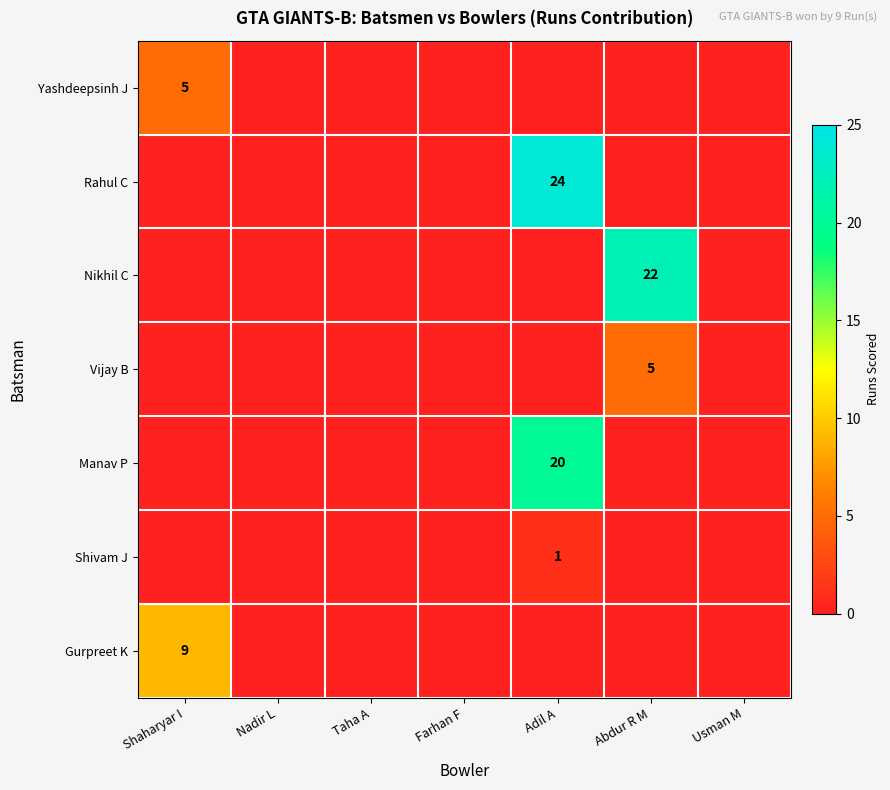

The value of Nikhil C at Abdur R M is 22. True or false?

True